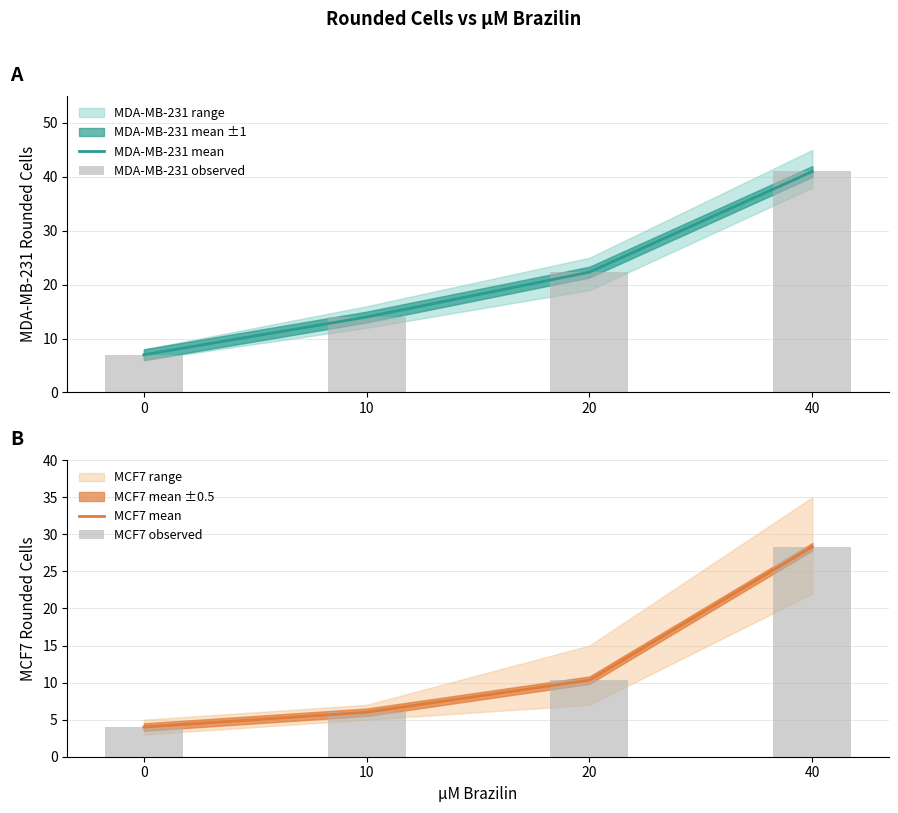

What is the minimum value shown in the chart?

4.0